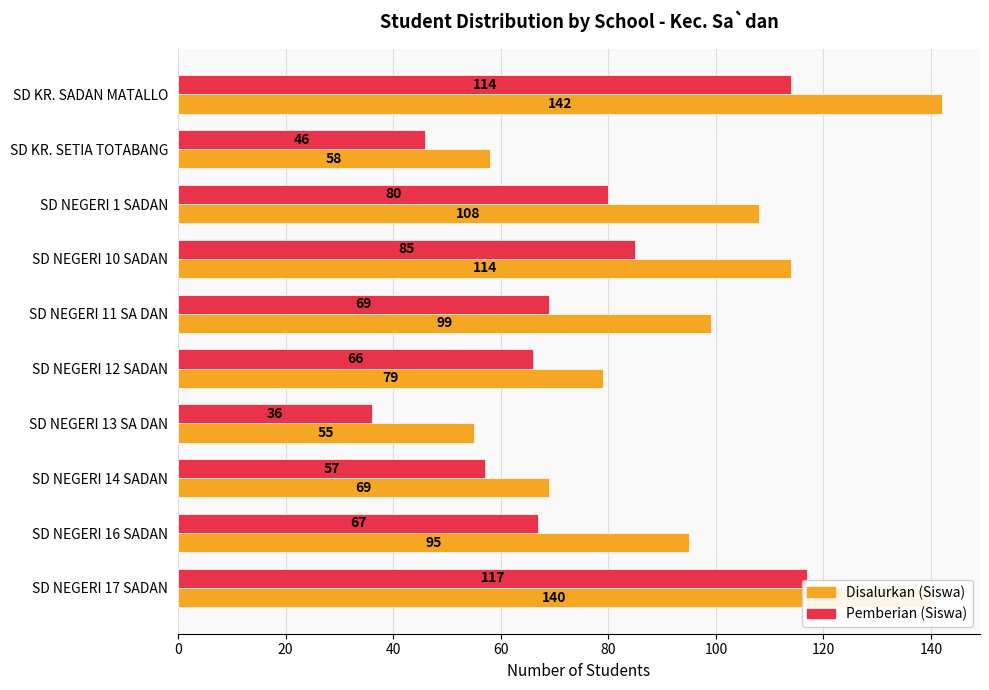

What is the average value of the Disalurkan (Siswa) series?

96